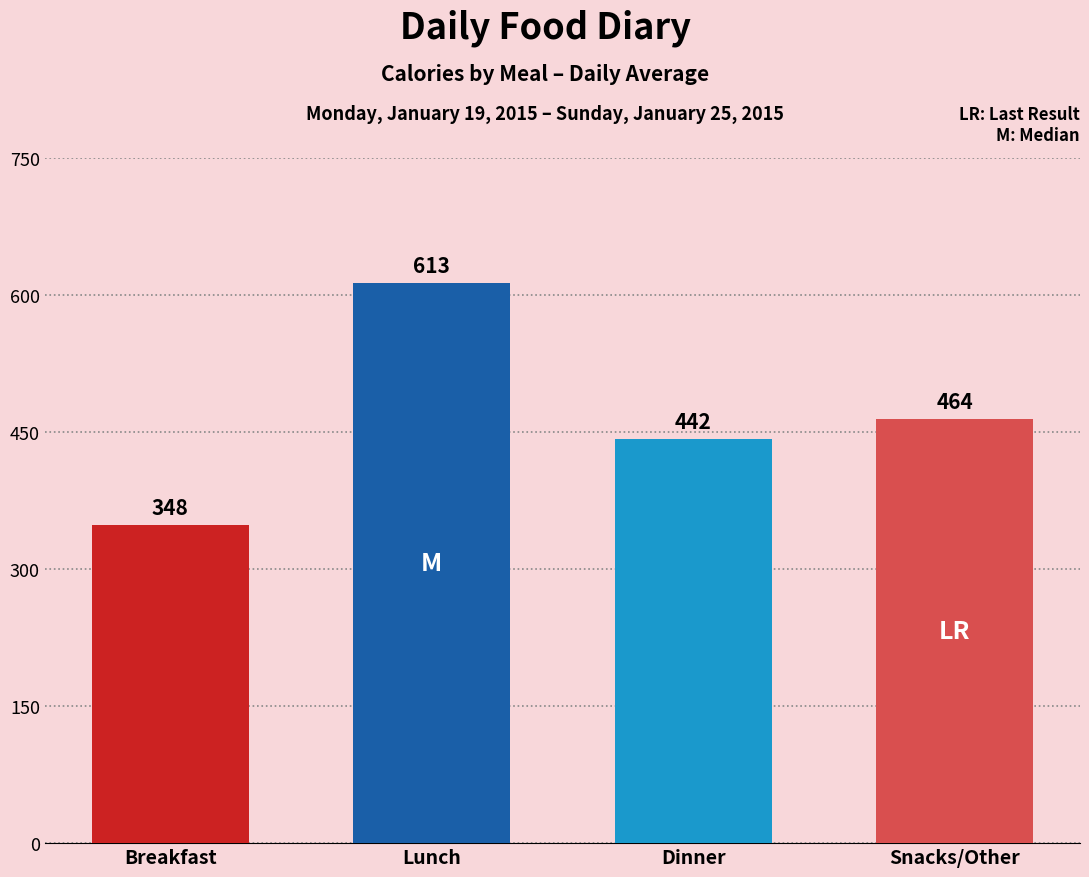

What is the label of the 1st bar from the left?

Breakfast